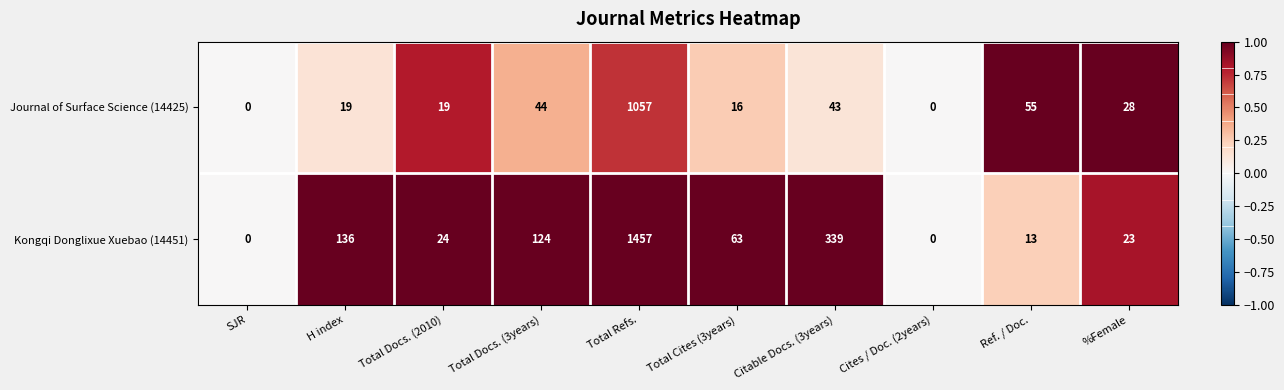

Where does the Journal of Surface Science (14425) series first go above 28?

Total Docs. (3years)